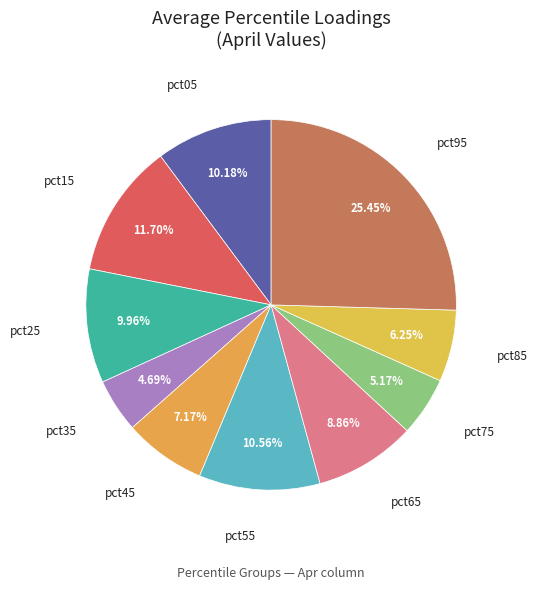

Is the sum of pct35 and pct65 greater than half?

No